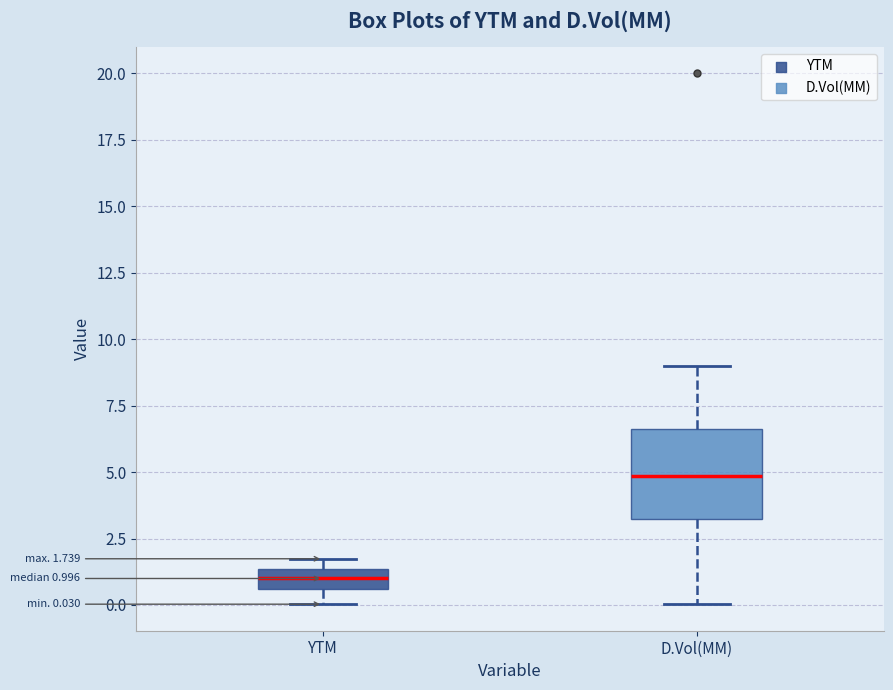

Which box is the tallest, from its lower edge to its upper edge?

D.Vol(MM)